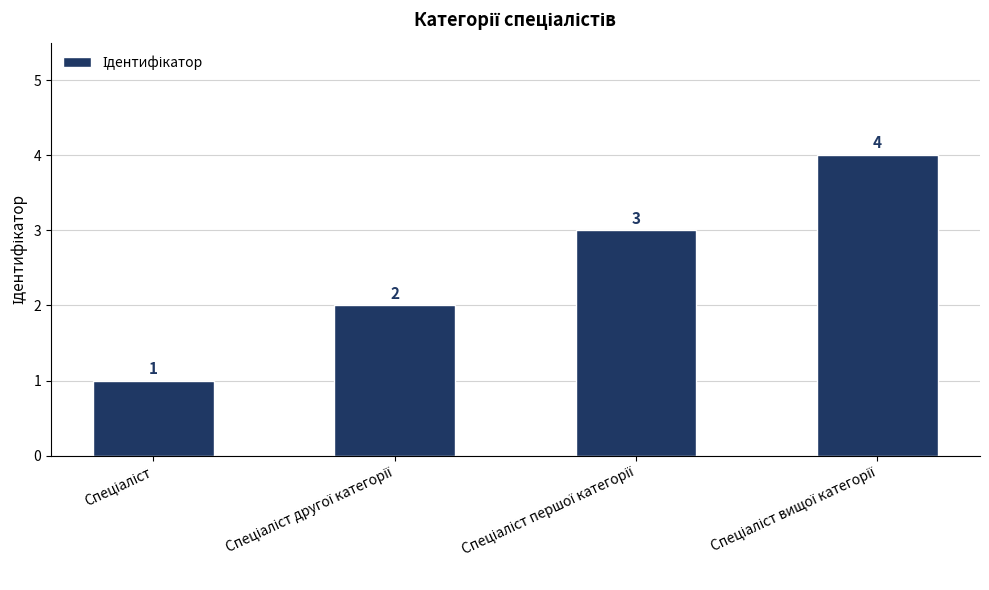

What is the maximum value shown in the chart?

4